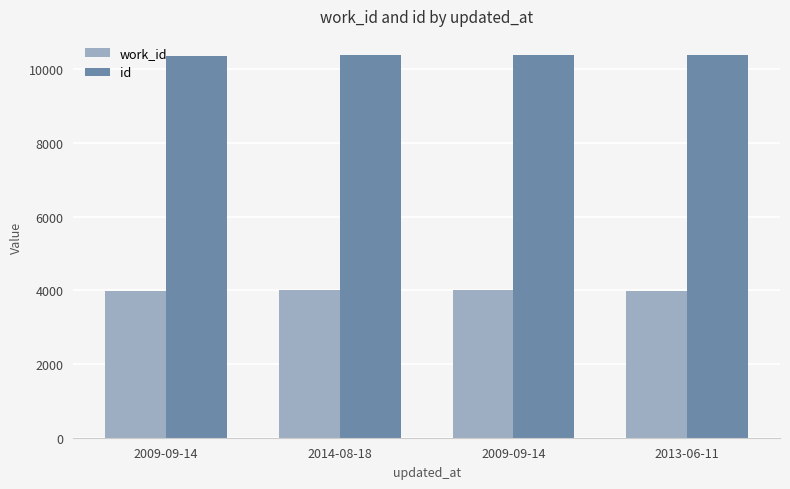

What is the difference between the work_id values at 2014-08-18 and 2009-09-14?

2